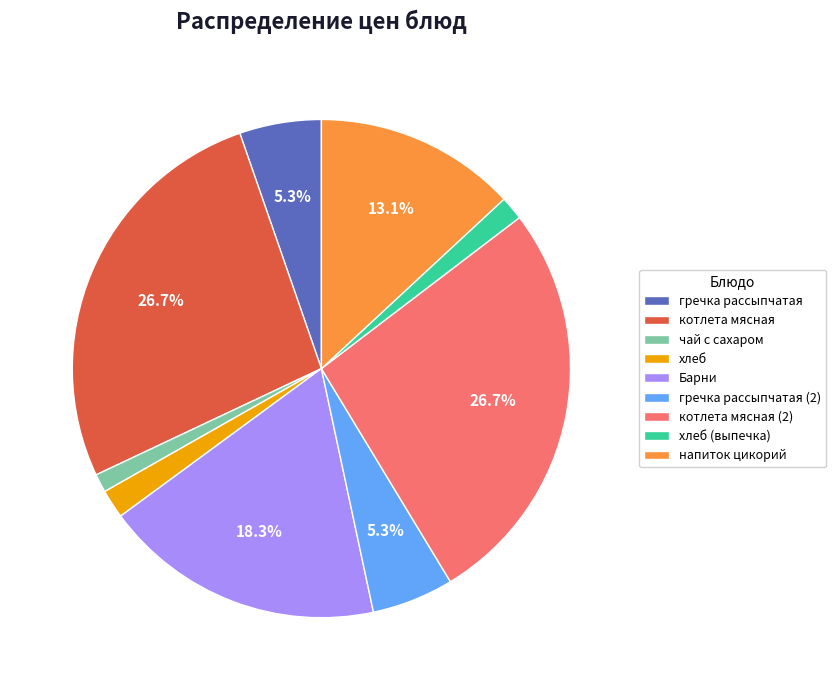

Does гречка рассыпчатая (2) represent more than half of the total?

No